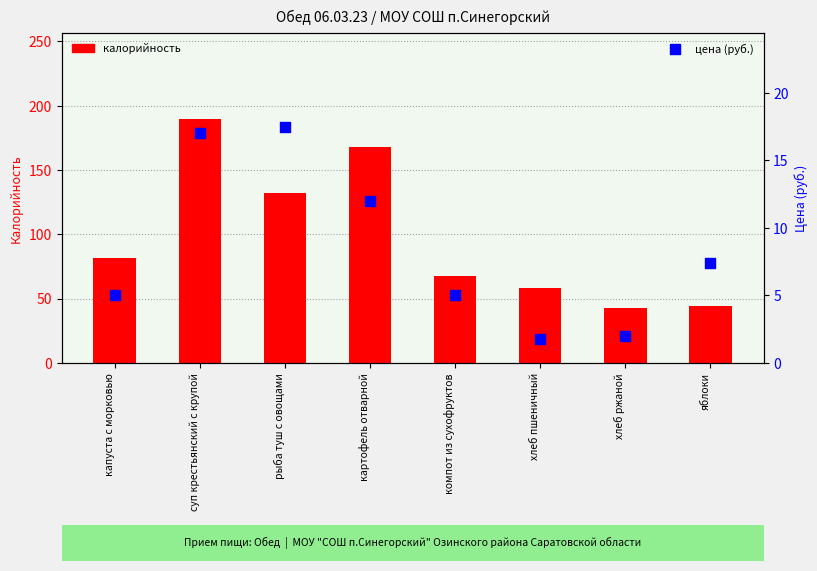

Is the value of калорийность at хлеб пшеничный greater than the value of цена (руб.) at рыба туш с овощами?

Yes